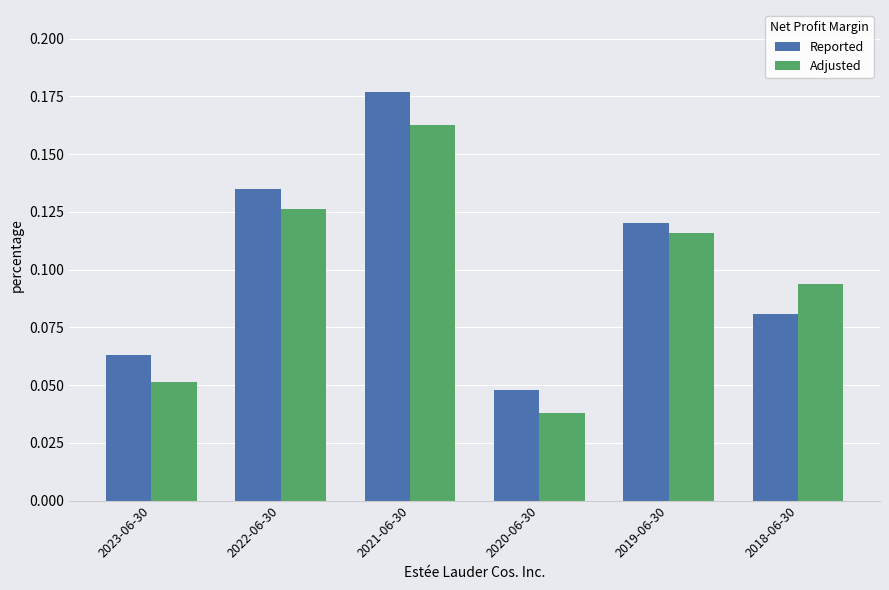

Which category has the lowest value in the Adjusted series?

2020-06-30